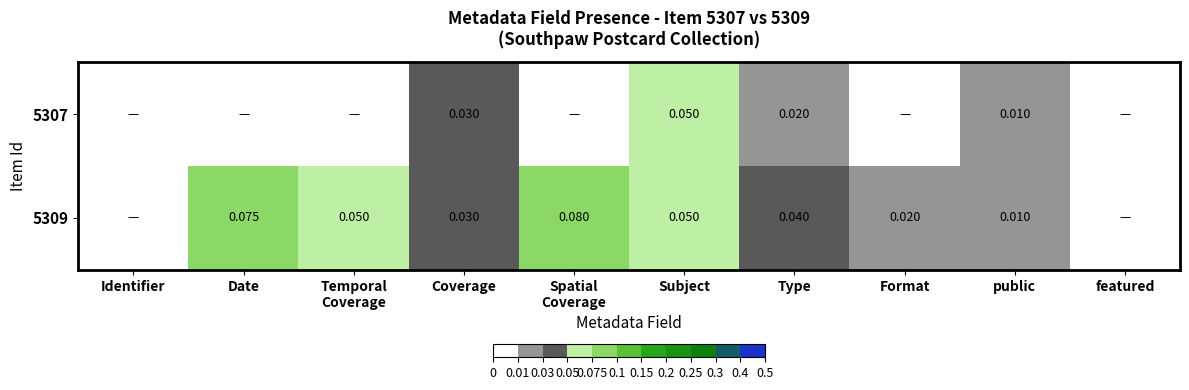

Which series has the largest total across all categories?

5309